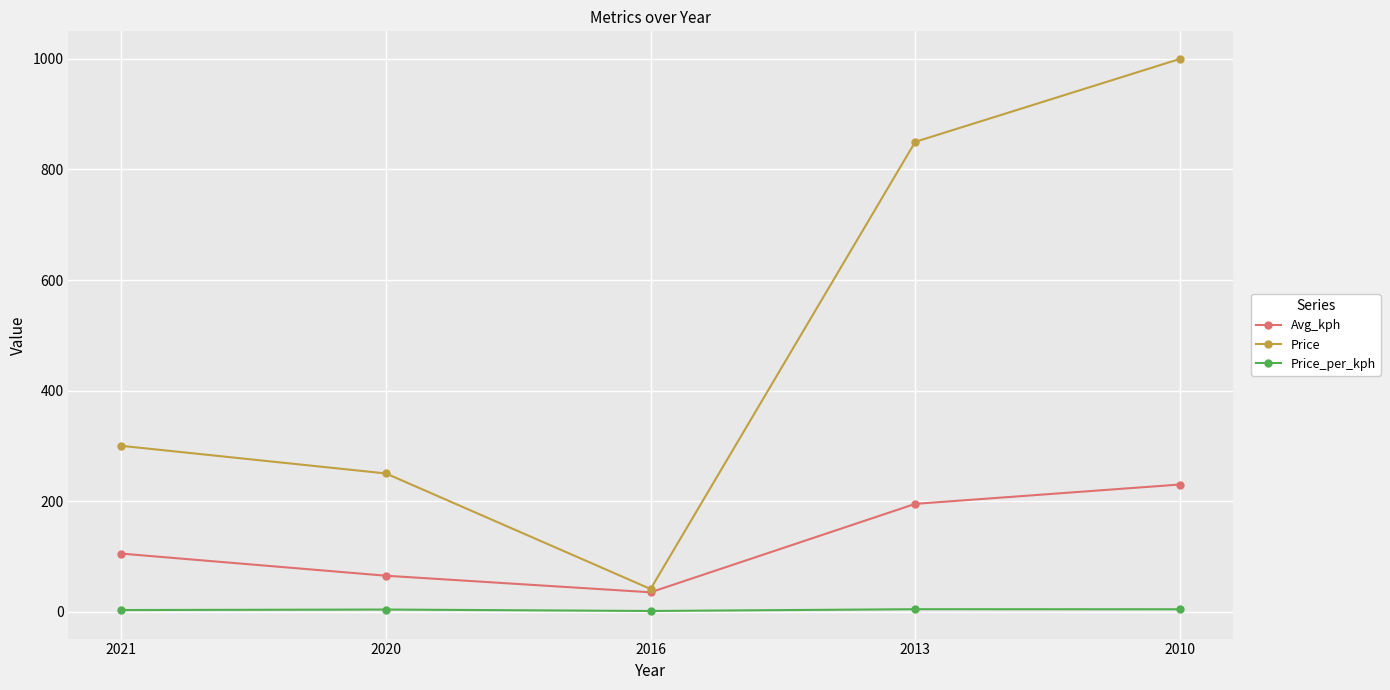

List the series in order of their overall mean, highest first.

Price, Avg_kph, Price_per_kph